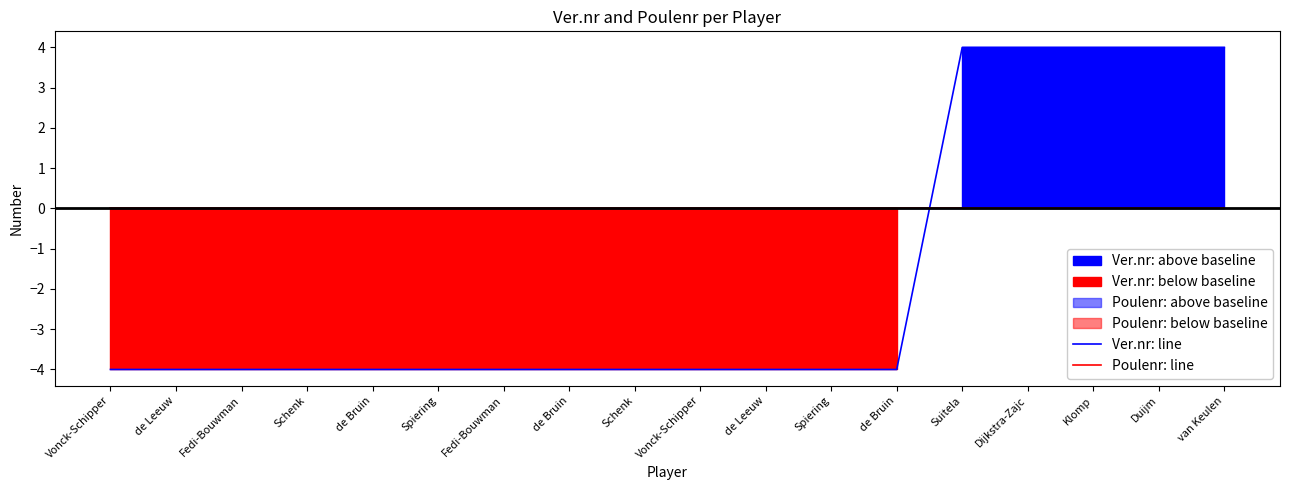

True or false: Ver.nr: line has a value of -4 at de Bruin.

True